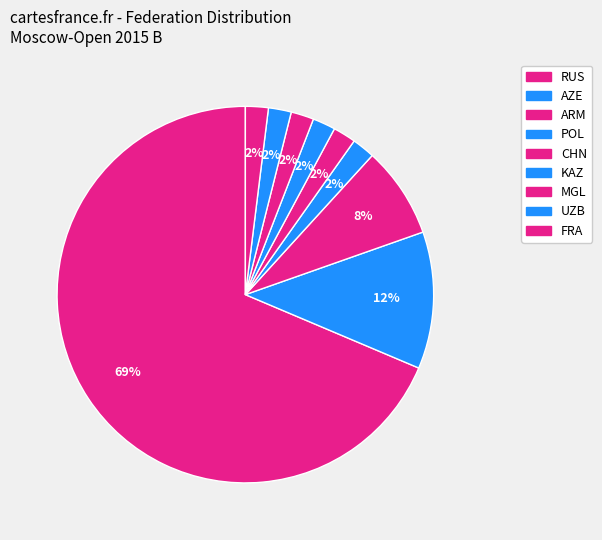

Between ARM and AZE, which is larger?

AZE